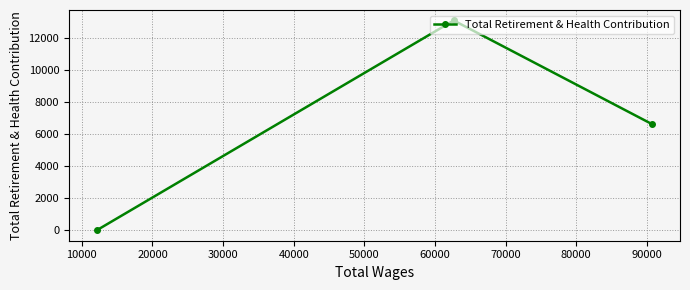

What is the average value?

6578